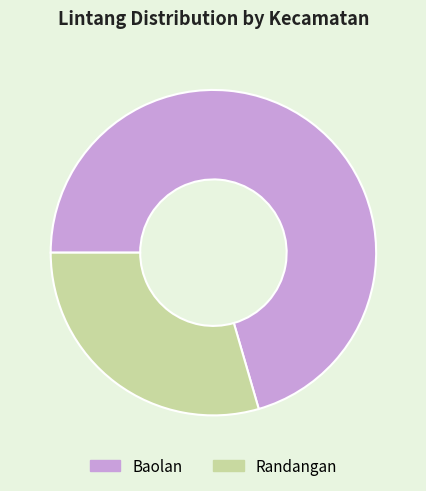

What is the majority slice?

Baolan